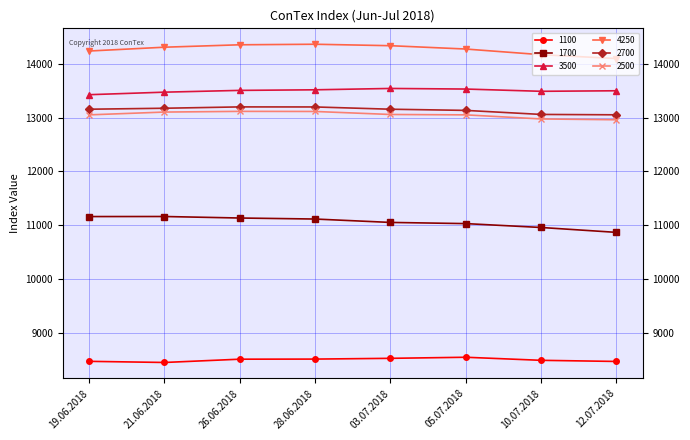

What is the maximum value shown in the chart?

14363